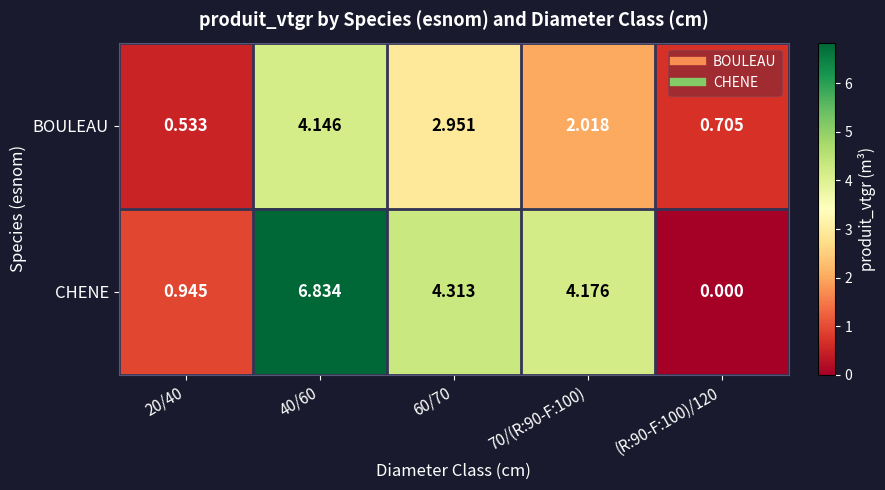

Which series has the largest range (max minus min)?

CHENE